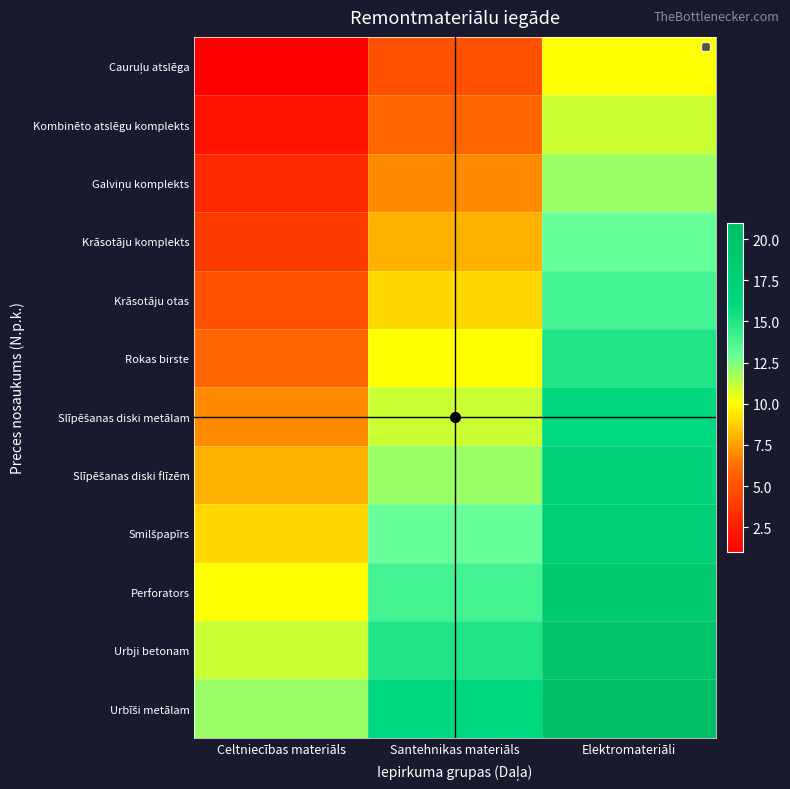

What is the minimum value shown in the chart?

1